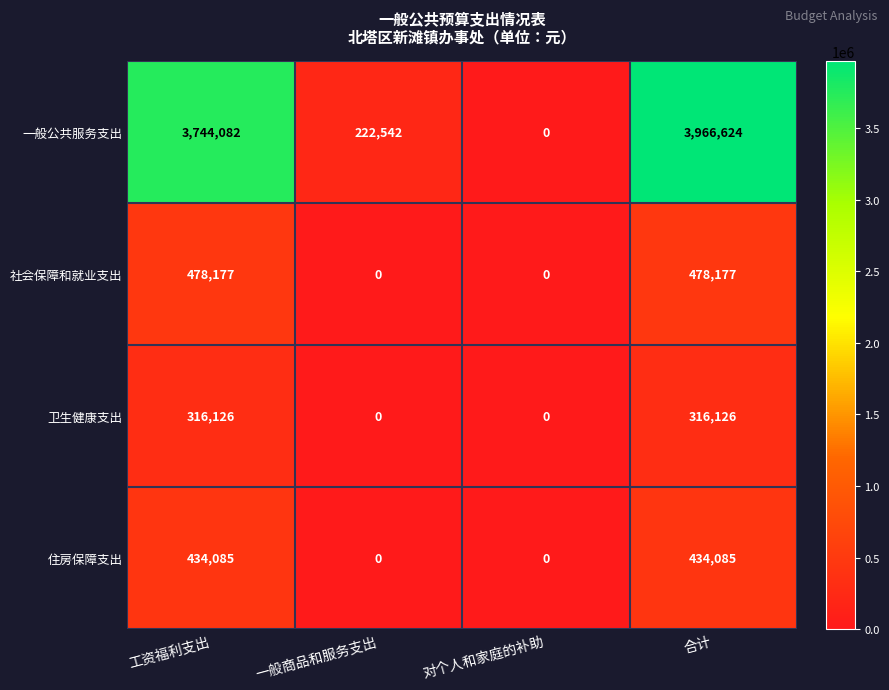

Which series has the largest total across all categories?

一般公共服务支出